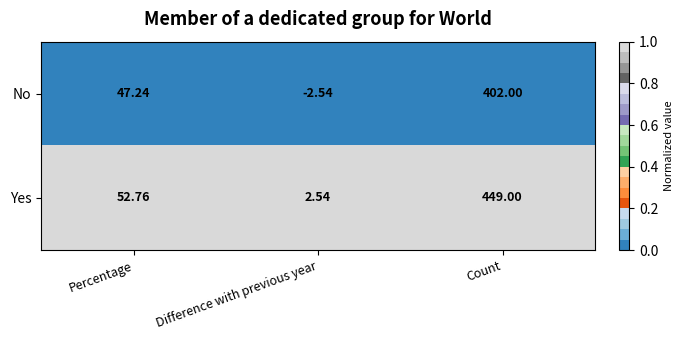

Which category has the lowest value across all series?

Difference with previous year